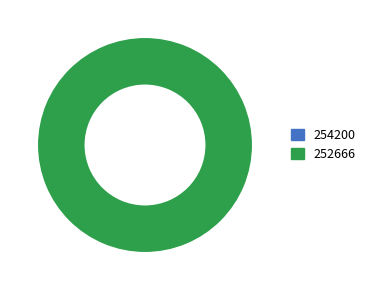

Does 254200 represent more than half of the total?

No